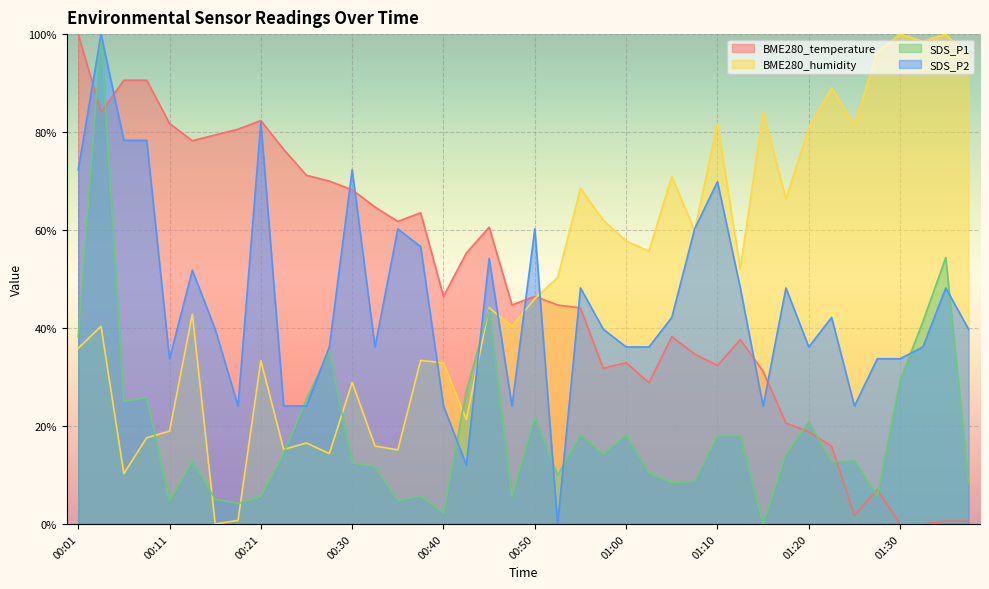

At which label does BME280_humidity first exceed 46?

00:50